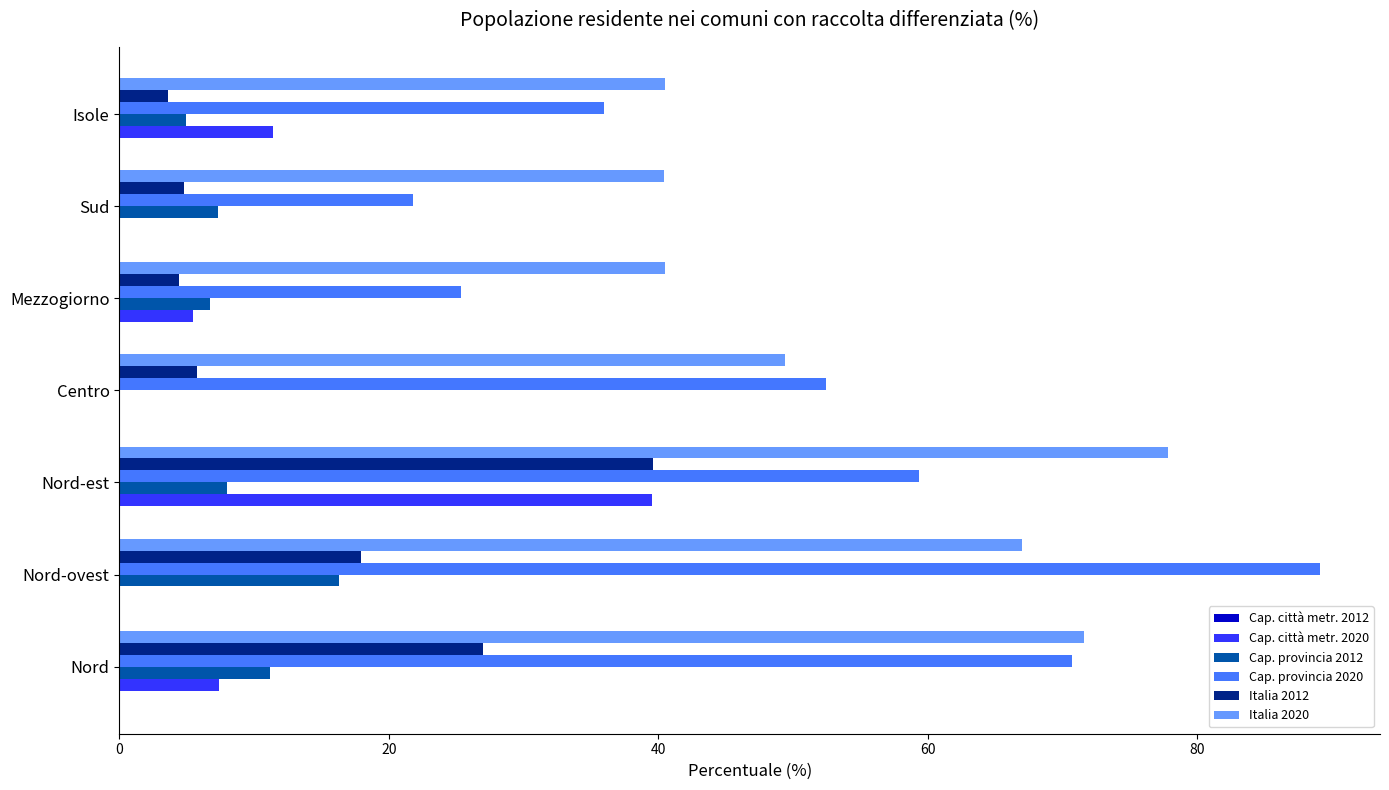

What is the total value across all series at Nord-est?

224.3